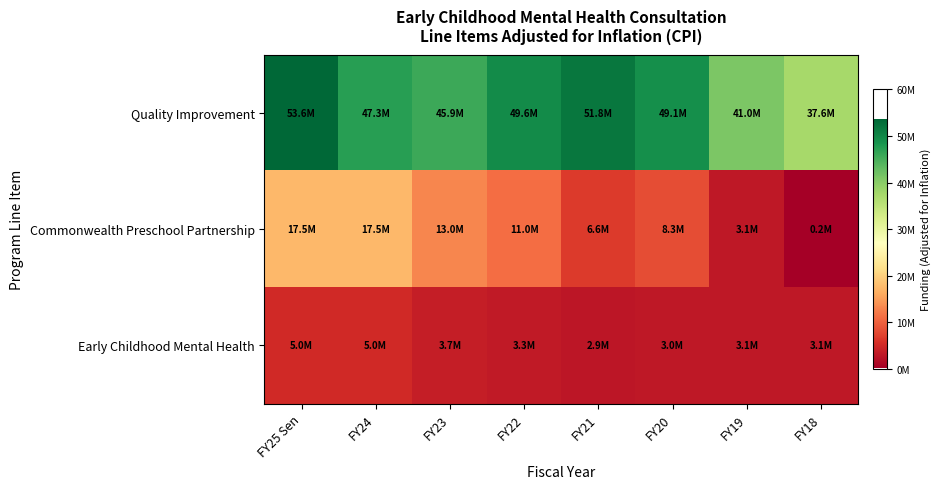

Rank the series by their maximum value, from highest to lowest.

Quality Improvement, Commonwealth Preschool Partnership, Early Childhood Mental Health